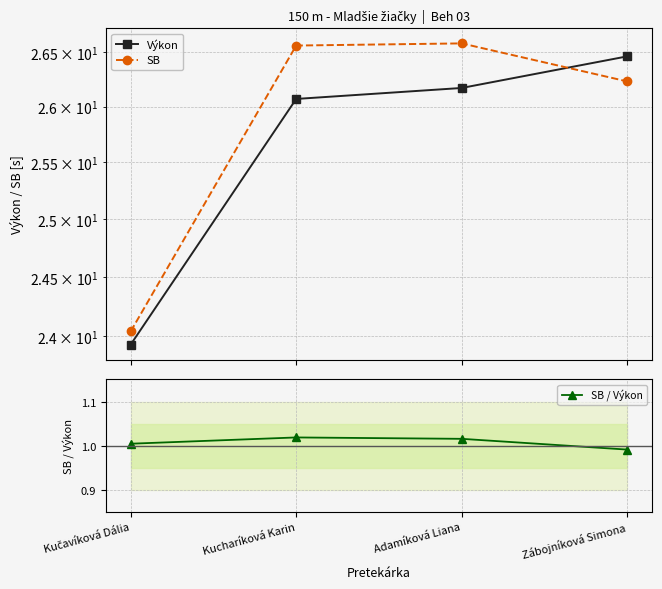

Reading right to left, list all the values displayed in this chart.

Výkon: Zábojníková Simona=26.5	Adamíková Liana=26.2	Kucharíková Karin=26.1	Kučavíková Dália=23.9
SB: Zábojníková Simona=26.2	Adamíková Liana=26.6	Kucharíková Karin=26.6	Kučavíková Dália=24.0
SB / Výkon: Zábojníková Simona=1.0	Adamíková Liana=1.0	Kucharíková Karin=1.0	Kučavíková Dália=1.0